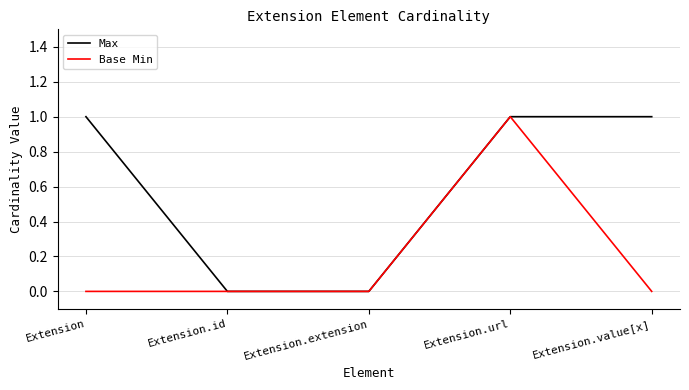

At which category is the sum across all series the highest?

Extension.url